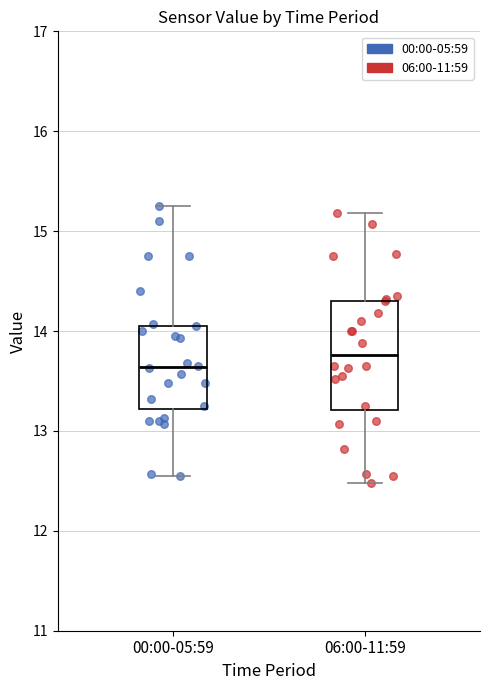

Comparing the boxes themselves (not the whiskers), which one is the tallest?

06:00-11:59